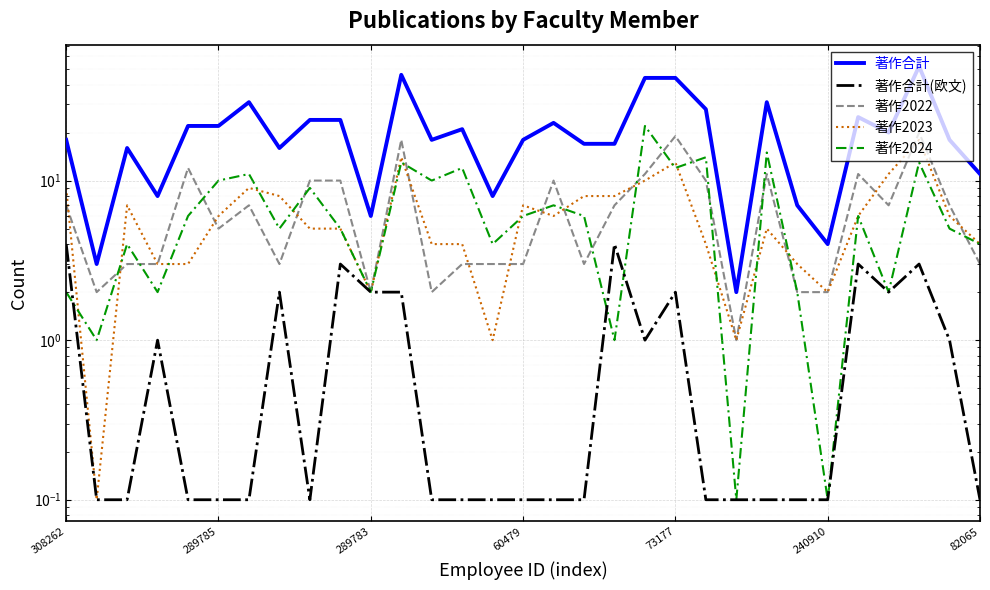

Is the value of 著作2024 at 18 greater than the value of 著作2023 at 23?

No